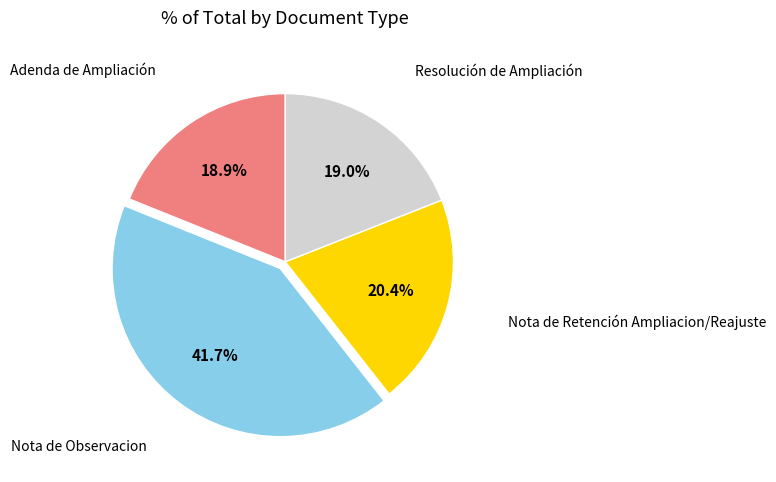

Is there a majority slice in this chart?

No